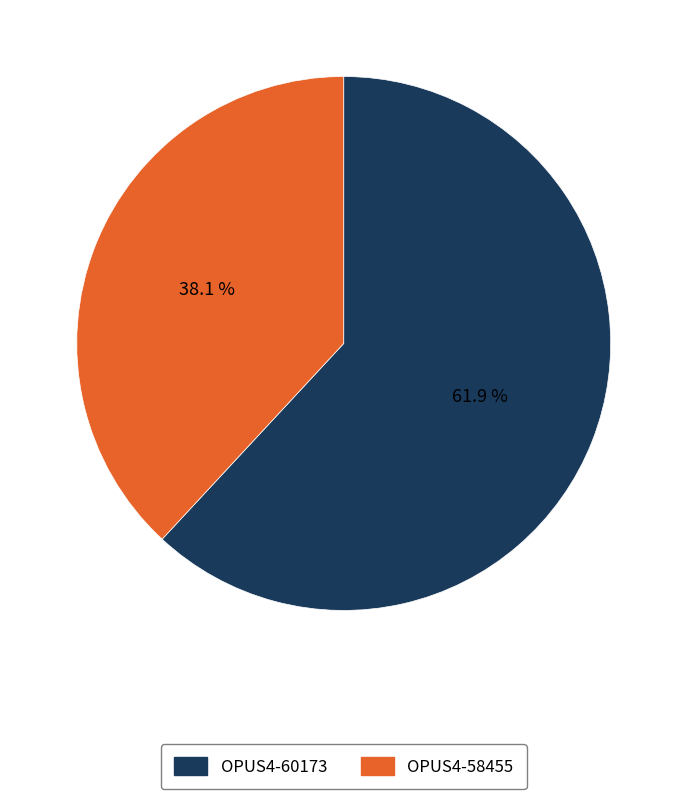

What is the majority slice?

OPUS4-60173